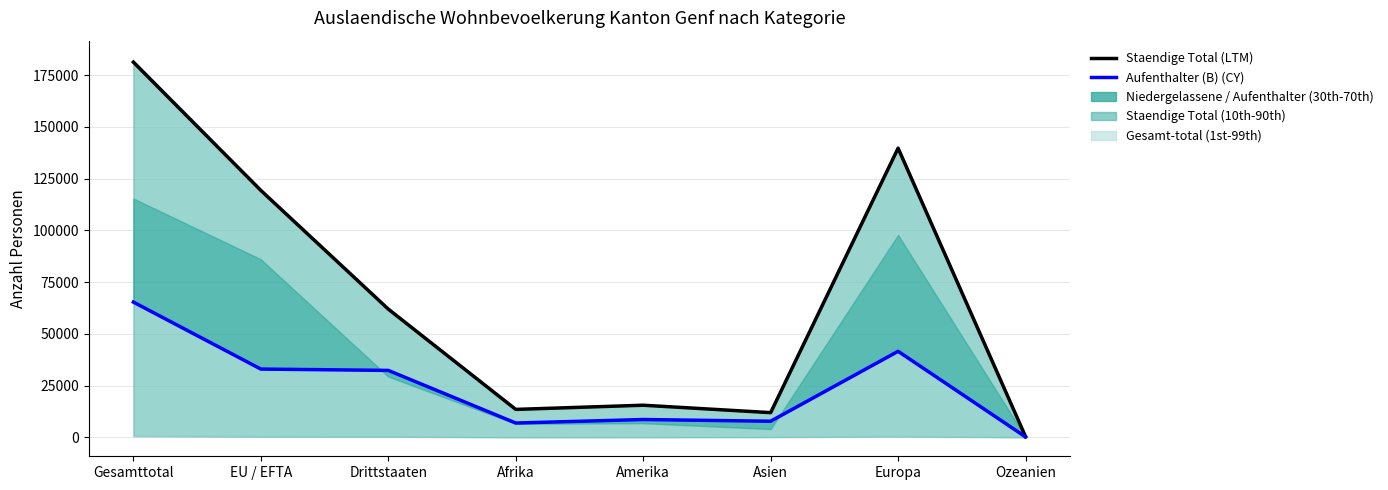

What is the smallest value displayed?

244